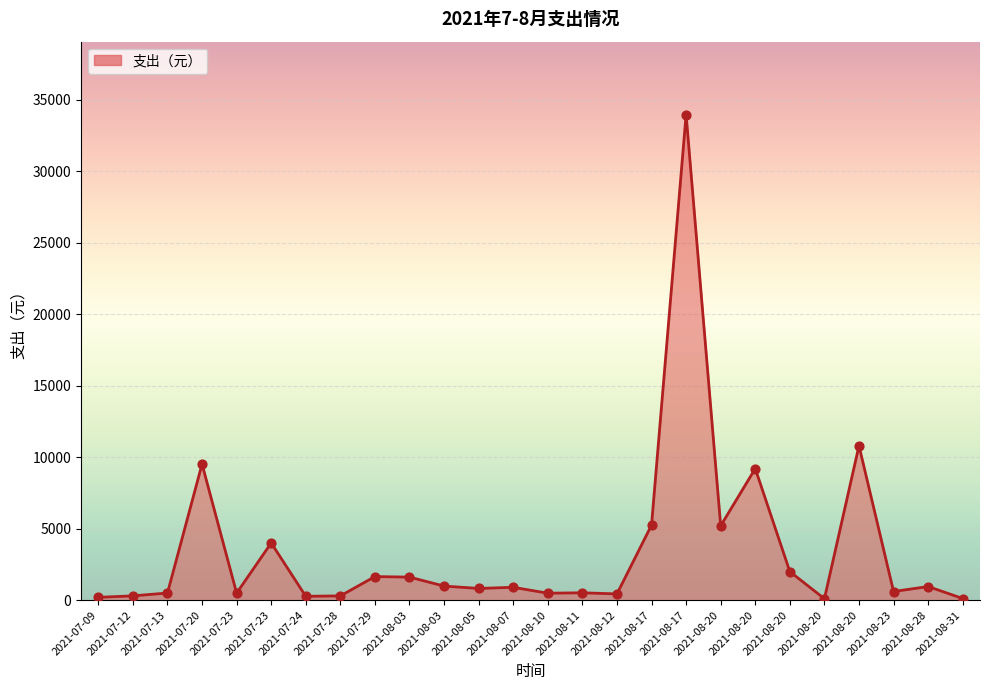

How many lines are shown in the chart?

1